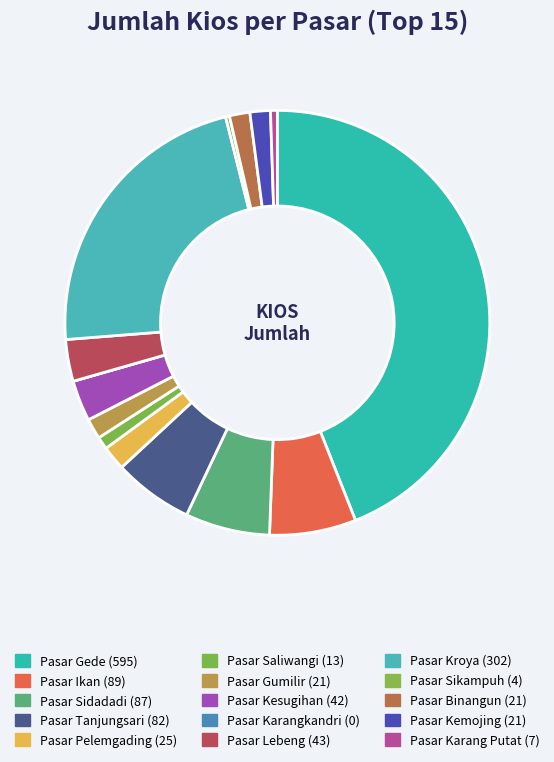

Between Pasar Ikan and Pasar Tanjungsari, which is larger?

Pasar Ikan